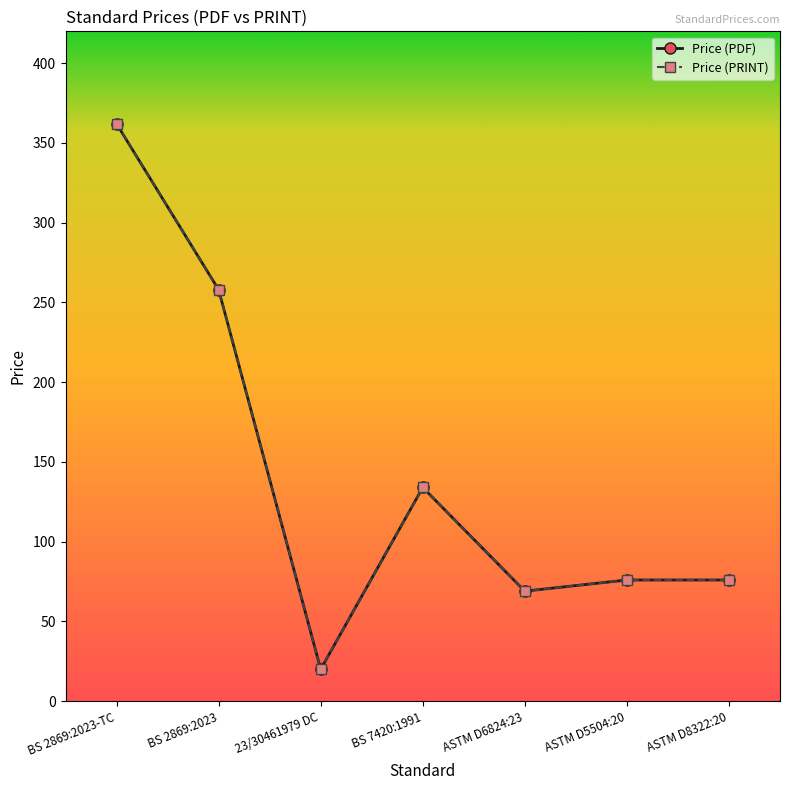

True or false: Price (PRINT) and Price (PDF) cross at least once.

False